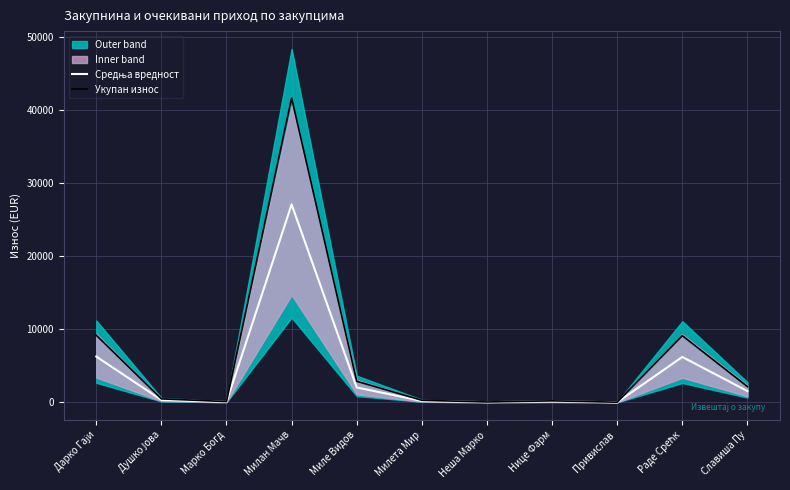

What is the label of the 5th point from the left?

Миле Видов